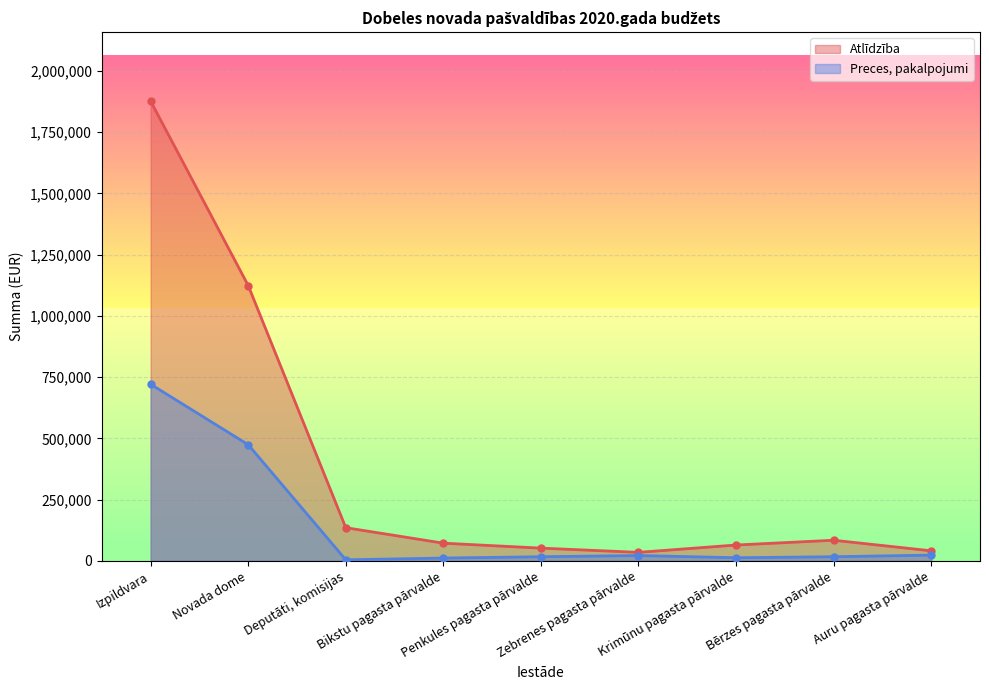

Count the number of data series in this chart.

2